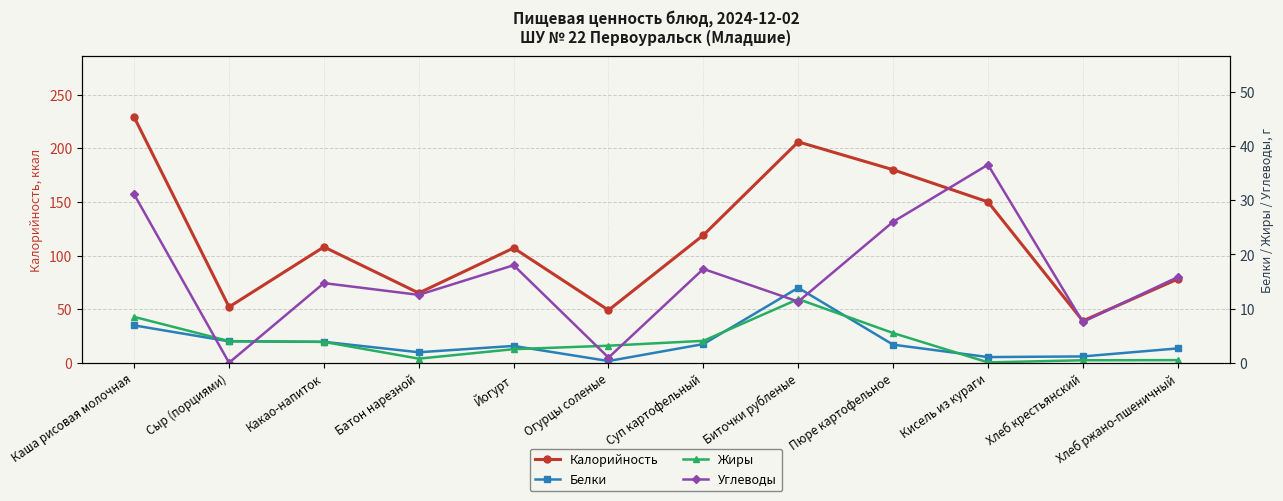

Rank the categories by Жиры value from lowest to highest.

Кисель из кураги, Хлеб крестьянский, Хлеб ржано-пшеничный, Батон нарезной, Йогурт, Огурцы соленые, Какао-напиток, Сыр (порциями), Суп картофельный, Пюре картофельное, Каша рисовая молочная, Биточки рубленые